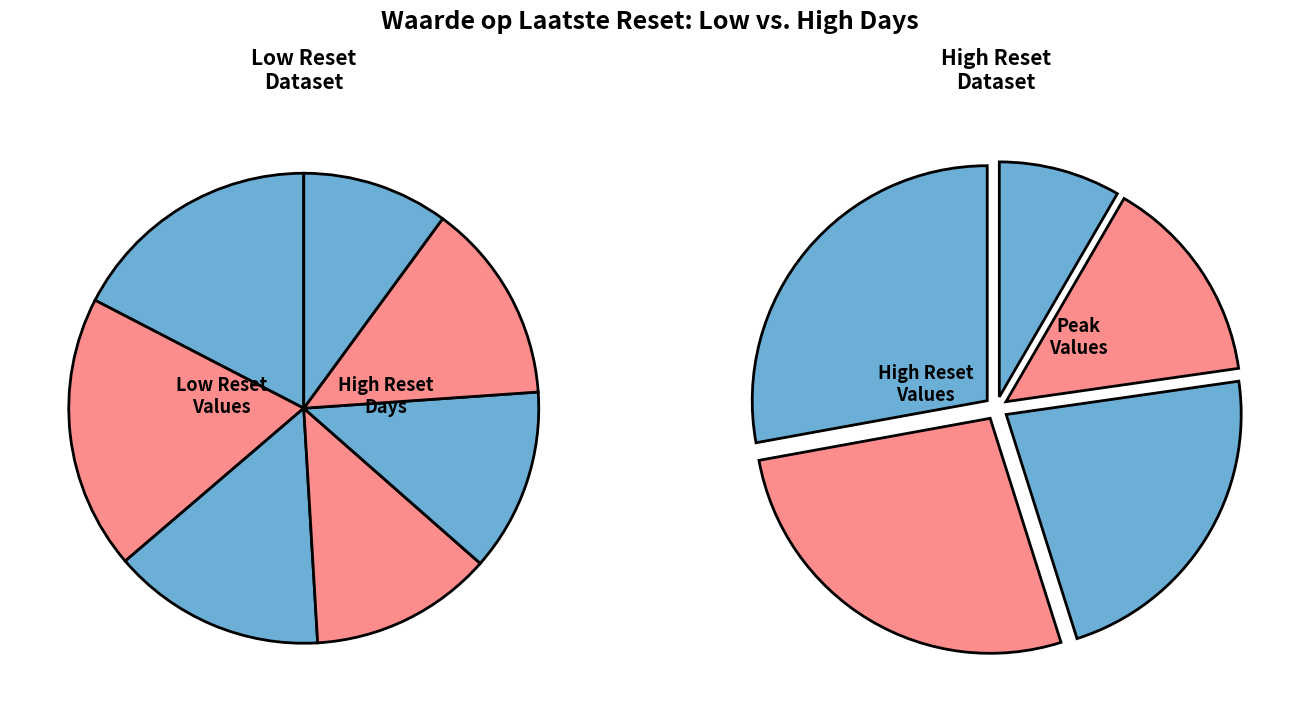

Does 2025-04-16 account for over 50% of the chart?

No